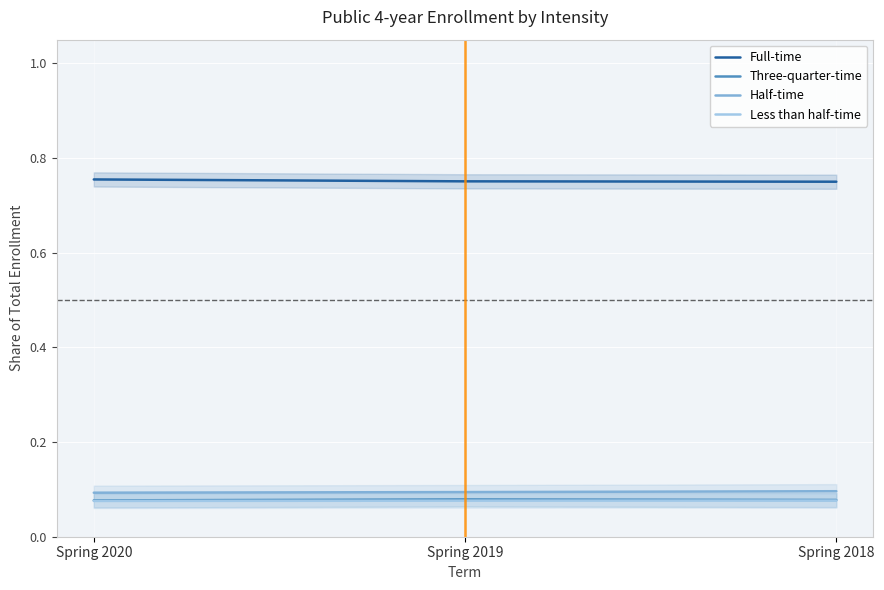

How many lines are shown in the chart?

4